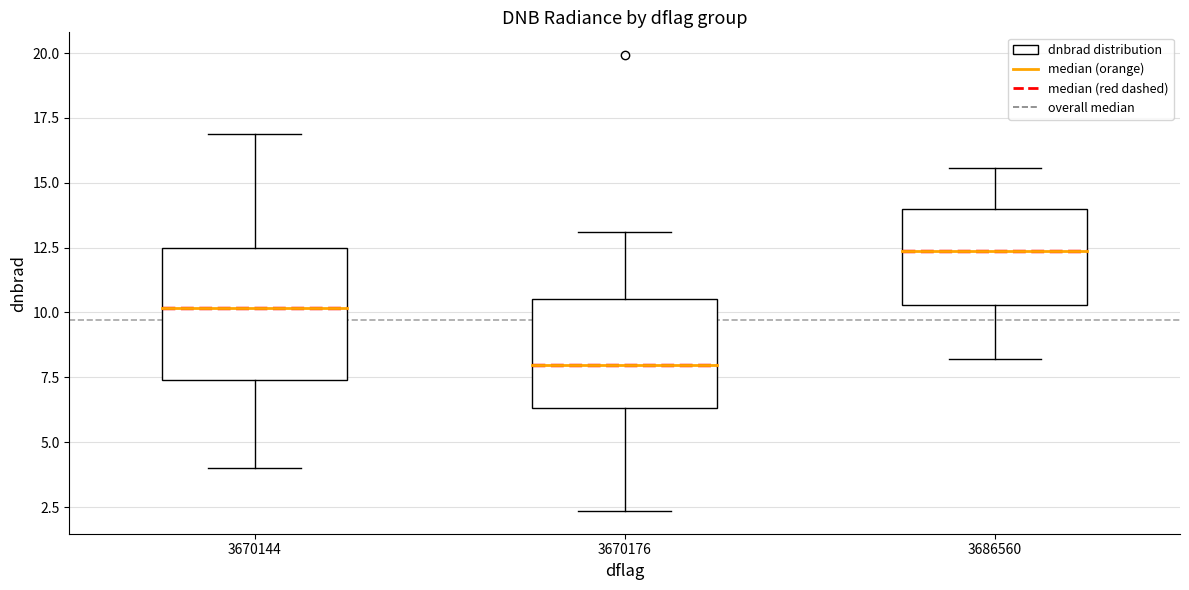

Which box's median line is the lowest?

3670176